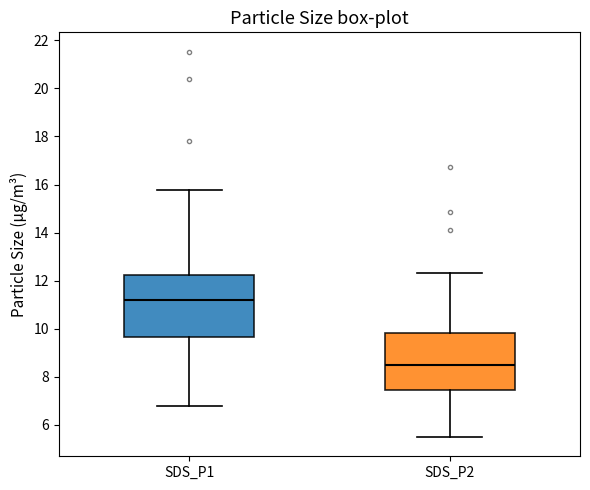

Reading left to right, read every box against the y-axis: the position of its median line, the range the box covers, and the ends of its whiskers. The values are not printed on the chart, so give them approximately, as read against the axis.

SDS_P1: median 11.2, box 9.6 to 12.2, whiskers 6.8 to 15.8
SDS_P2: median 8.4, box 7.4 to 9.8, whiskers 5.6 to 12.4